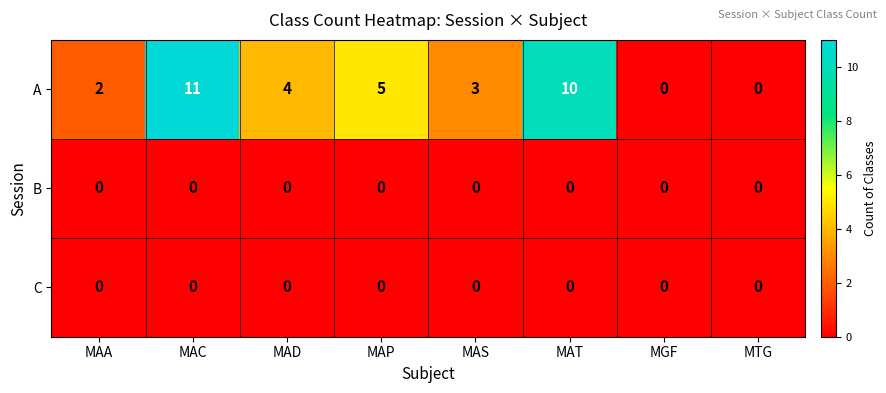

True or false: A has a value of 0 at MAA.

False